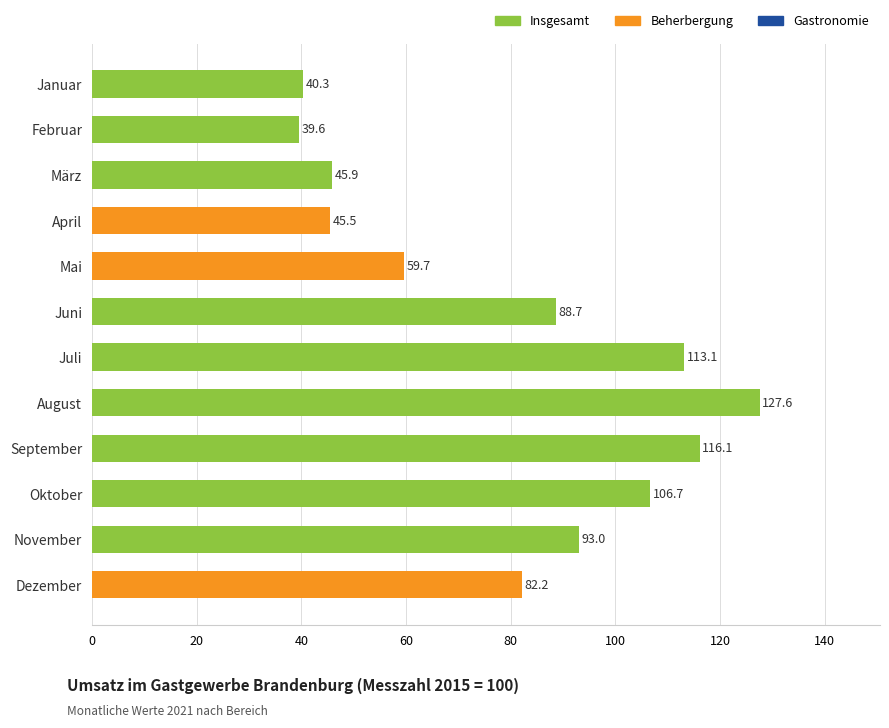

What is the smallest value displayed?

39.6